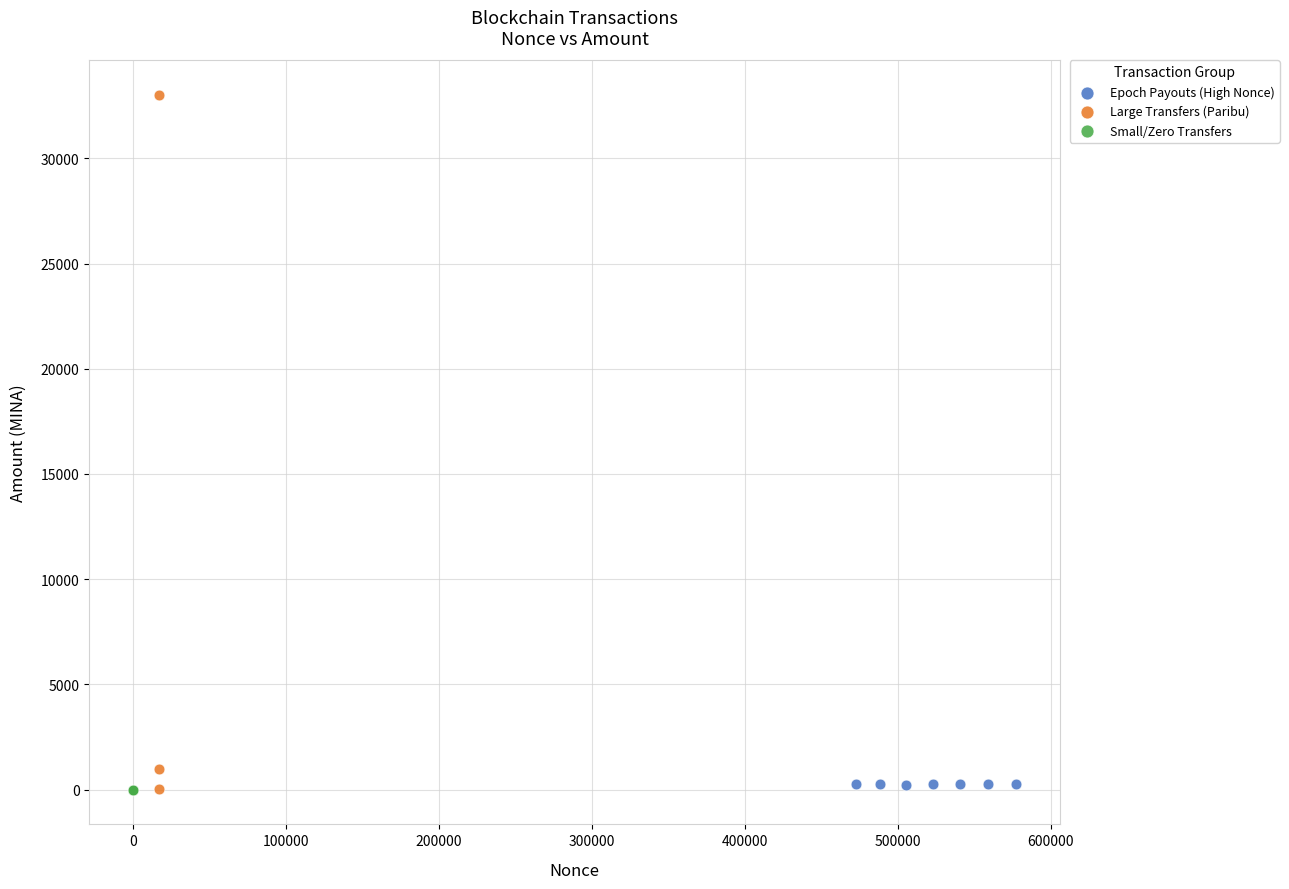

What are all the series names shown in the legend?

Epoch Payouts (High Nonce), Large Transfers (Paribu), Small/Zero Transfers